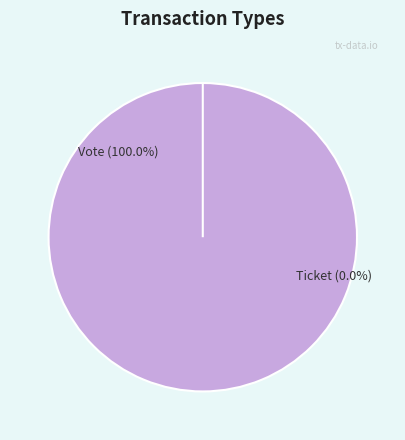

What is the total percentage of Ticket and Vote?

100.0%